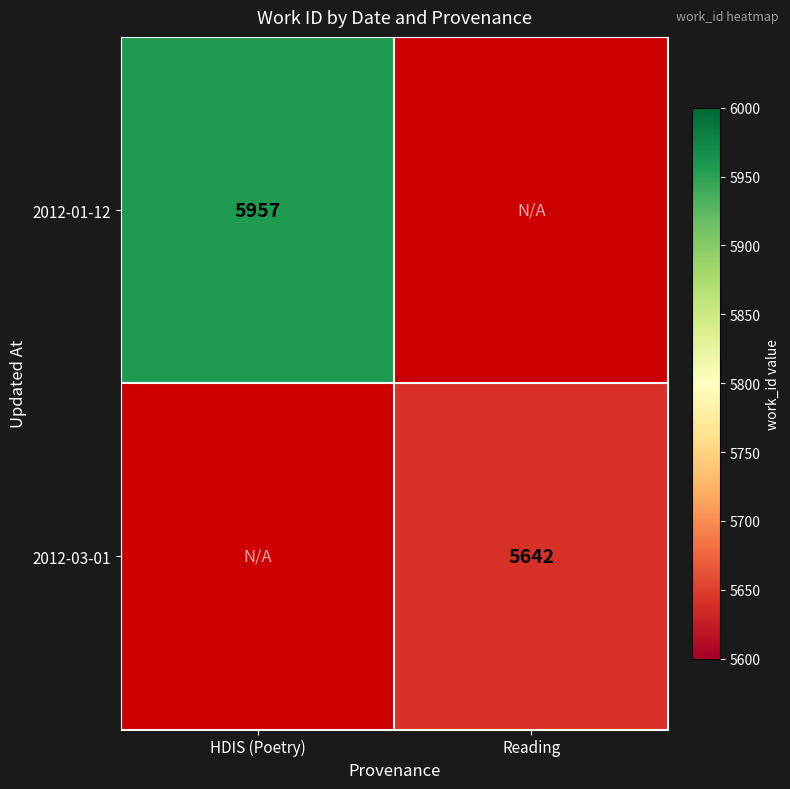

What is the minimum value shown in the chart?

5642.0